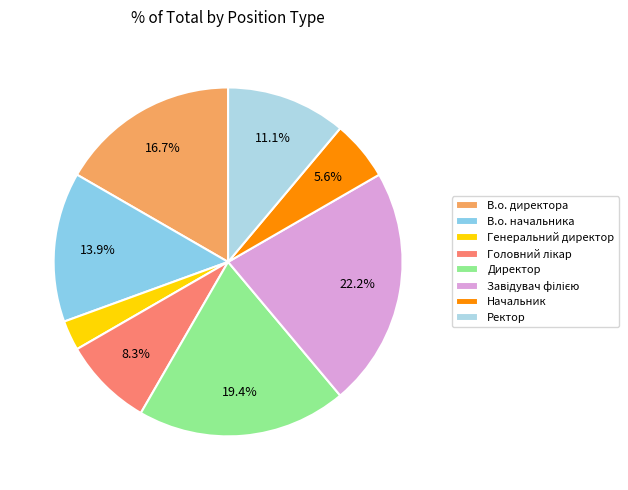

Does В.о. начальника account for over 50% of the chart?

No